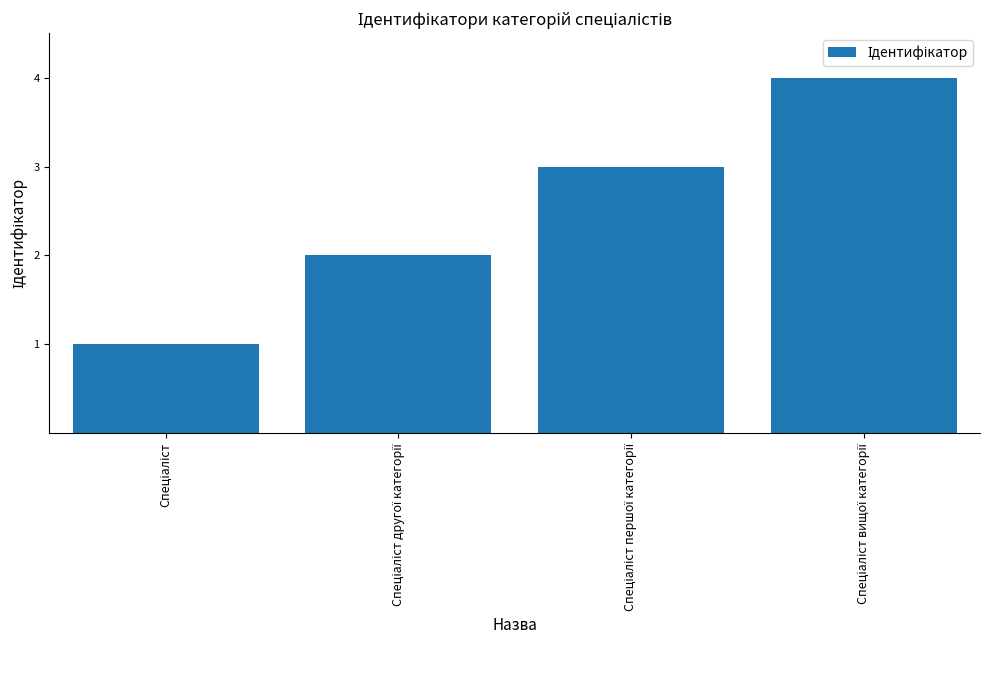

What is the sum of all values?

10